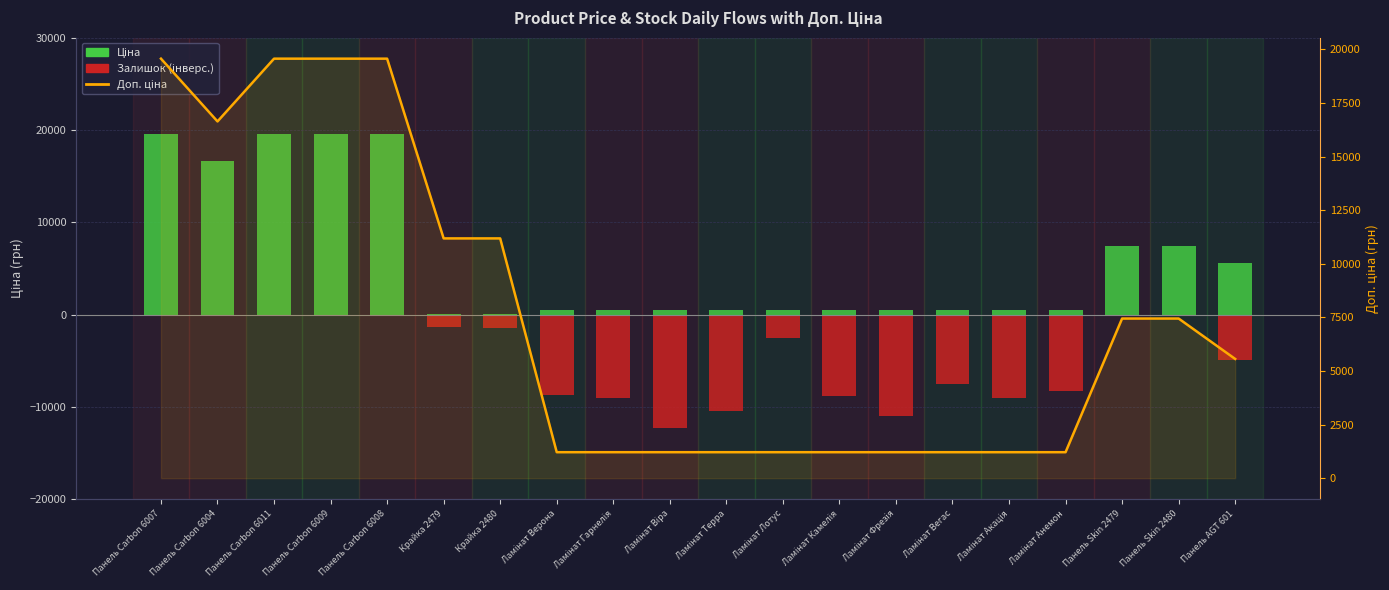

Does the chart contain stacked bars?

No